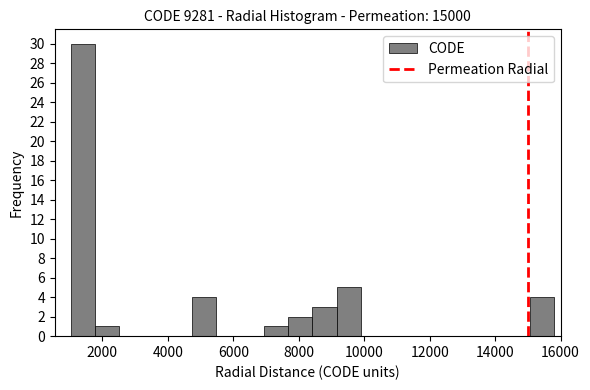

Around what value on the x-axis is the tallest bar? Give the approximate position of its centre, as read against the axis.

1400